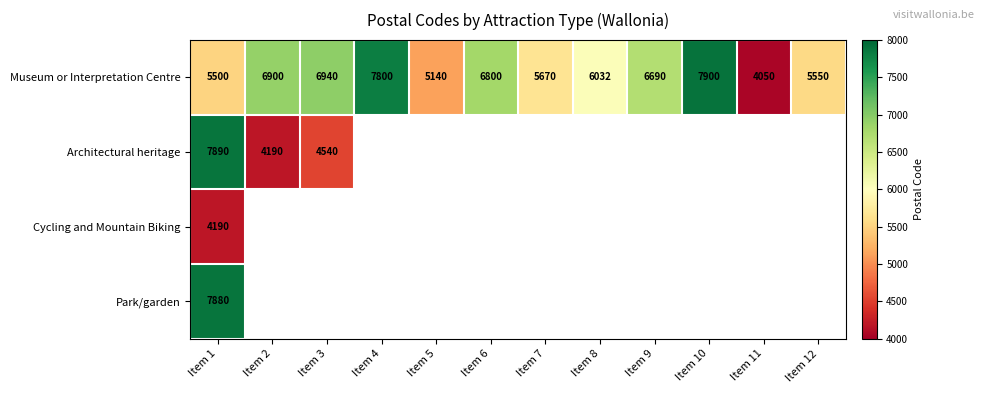

Is it true that Architectural heritage equals 7890 at Item 1?

True